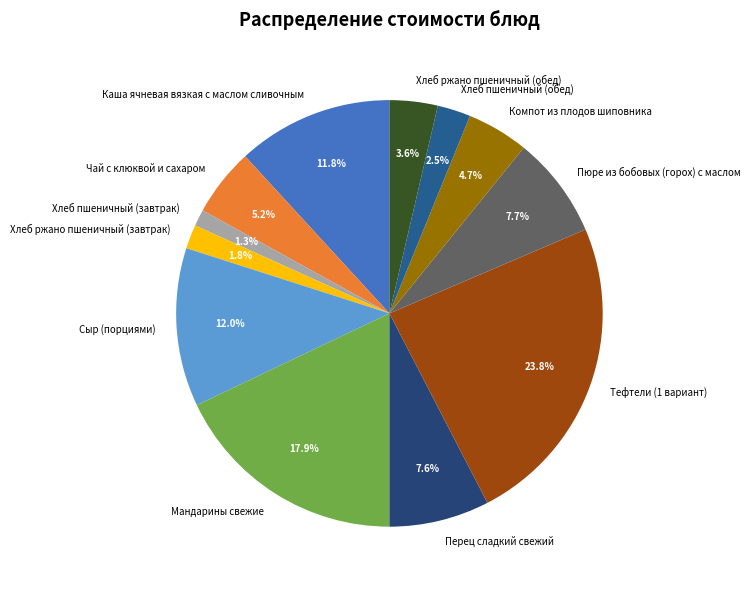

Between Чай с клюквой и сахаром and Хлеб ржано пшеничный (обед), which is larger?

Чай с клюквой и сахаром